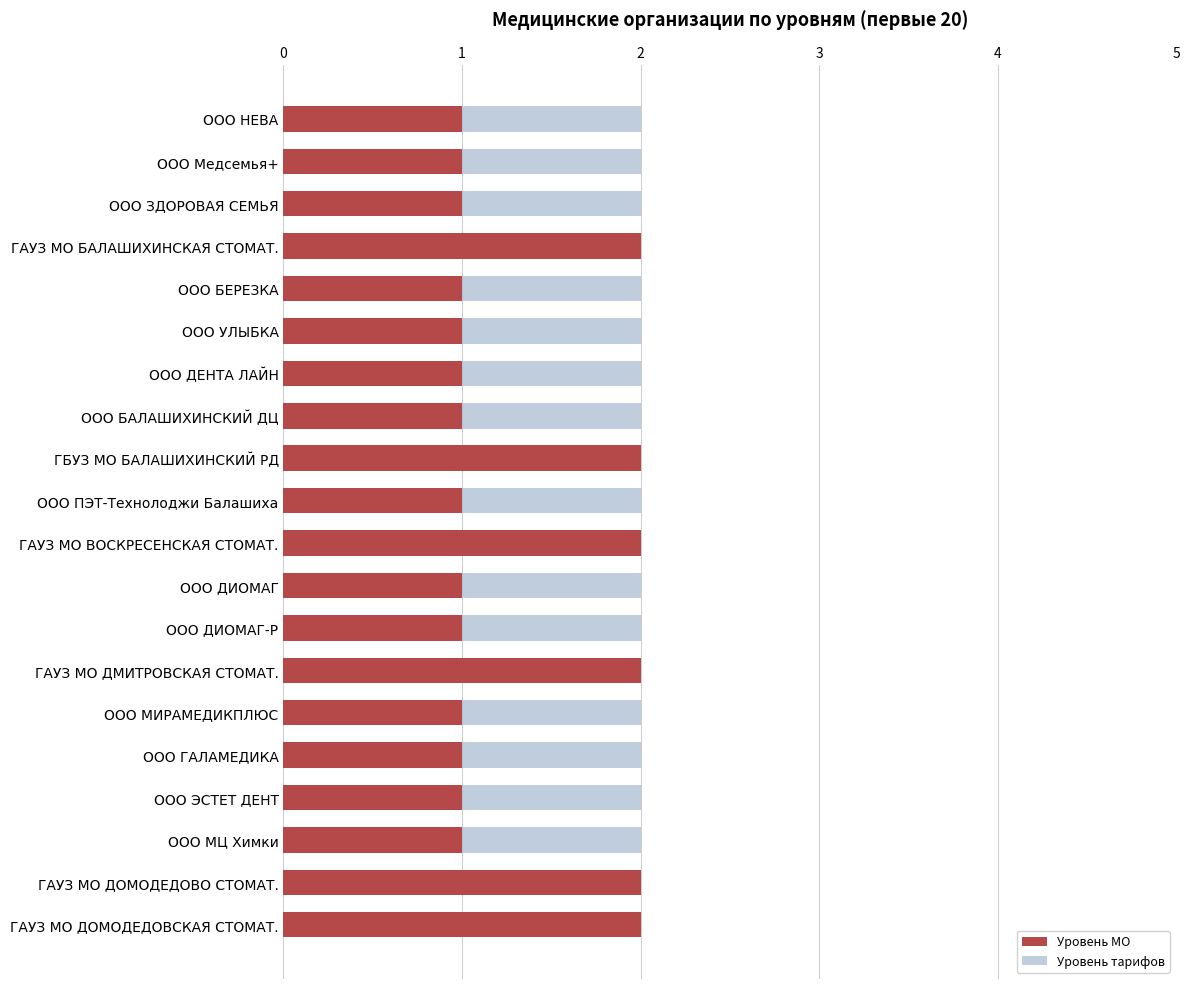

List the series in order of their peak value, lowest first.

Уровень тарифов, Уровень МО